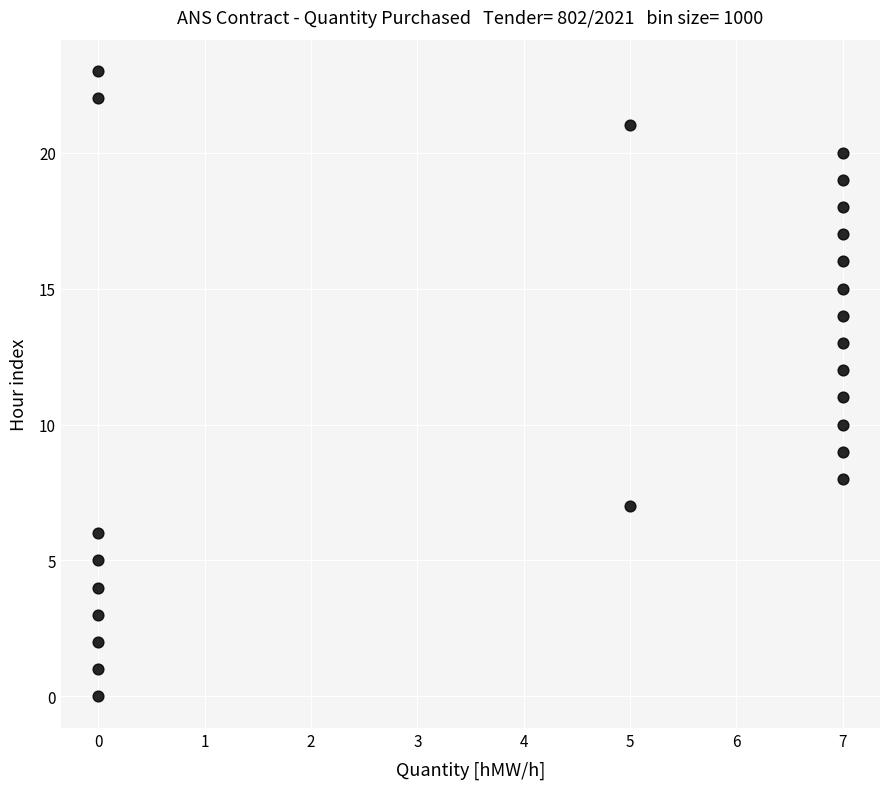

What is the range of X values (max minus min)?

7